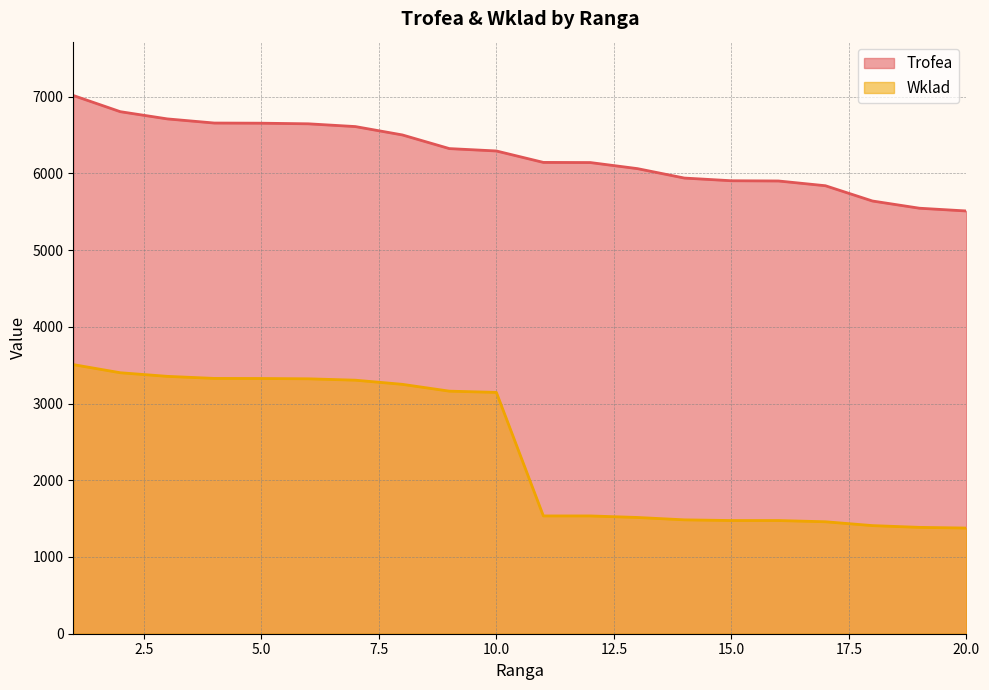

At which label does Trofea reach its peak?

1